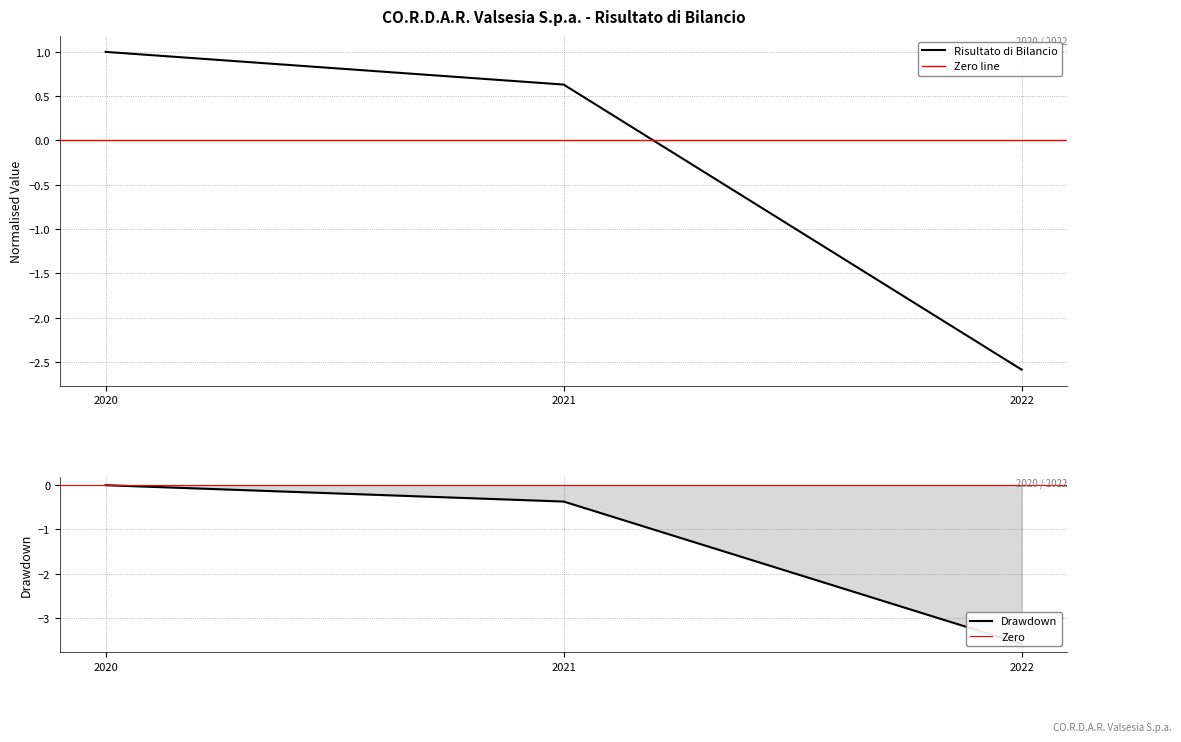

What is the maximum value shown in the chart?

1.0